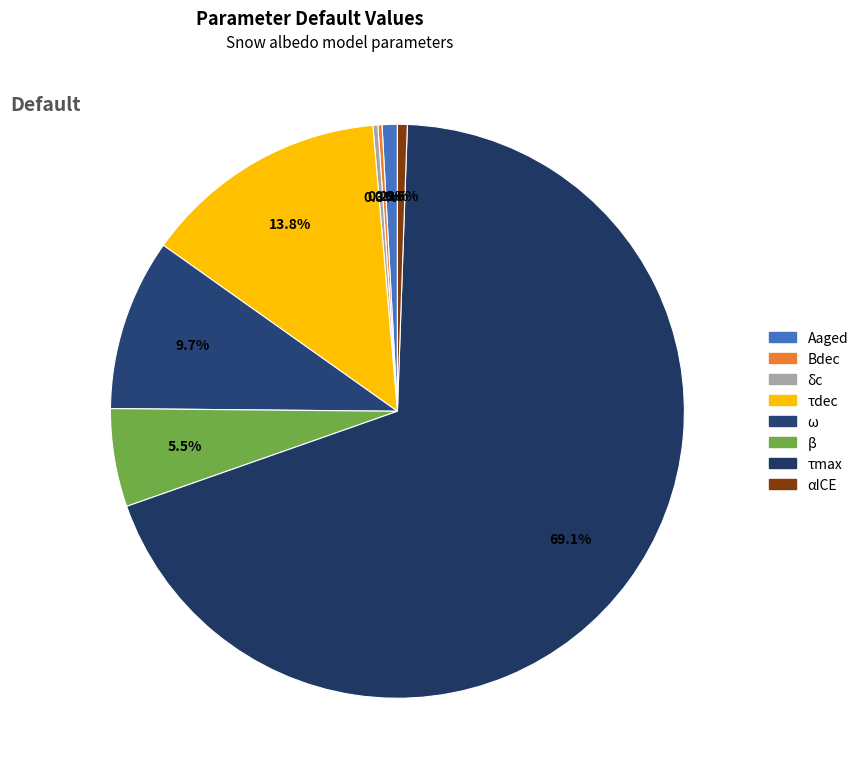

Which slice is the largest?

τmax